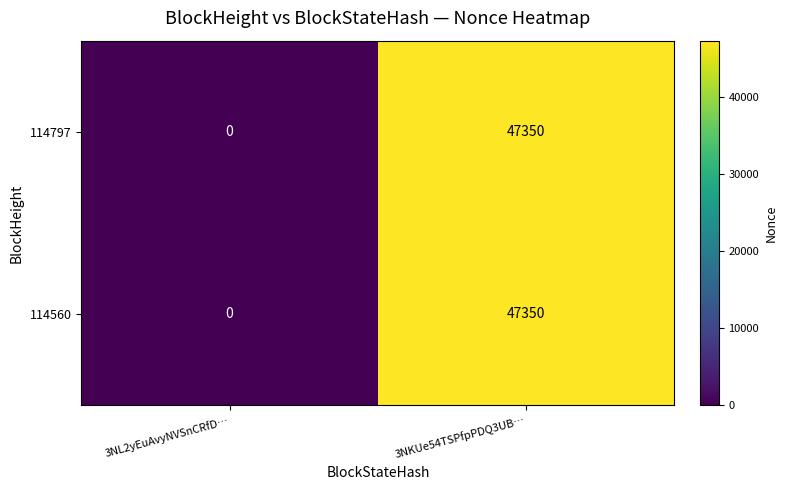

Count the number of data series in this chart.

2